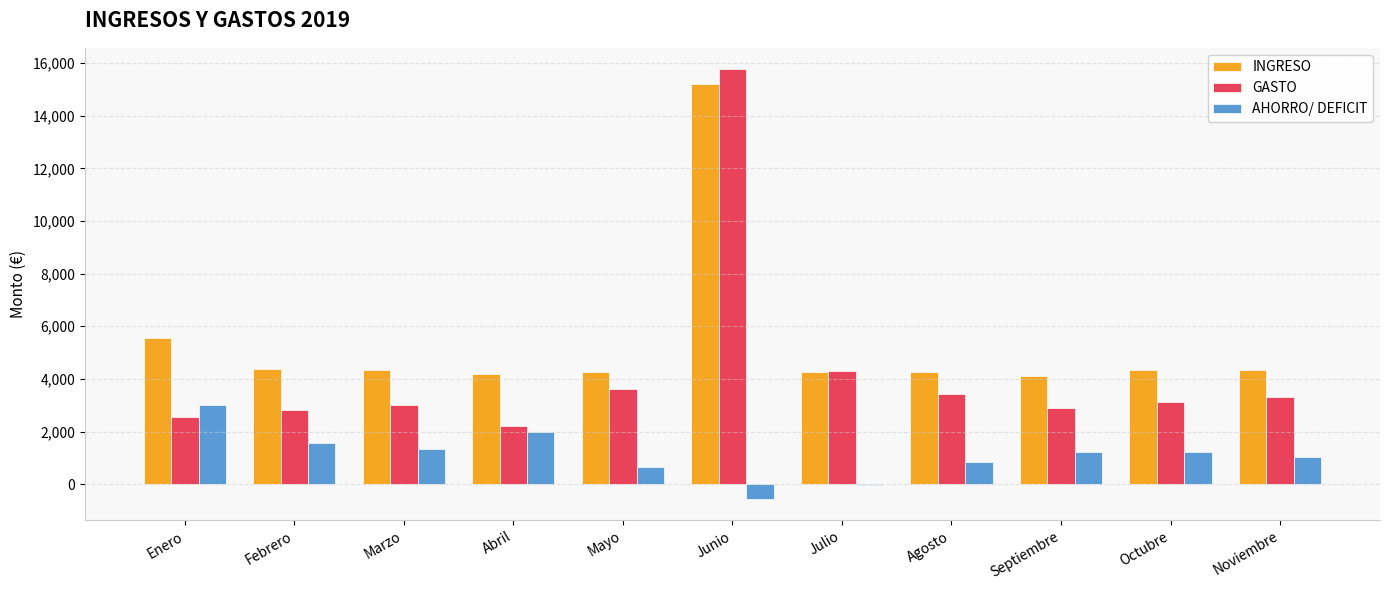

How many distinct data groups are displayed?

3